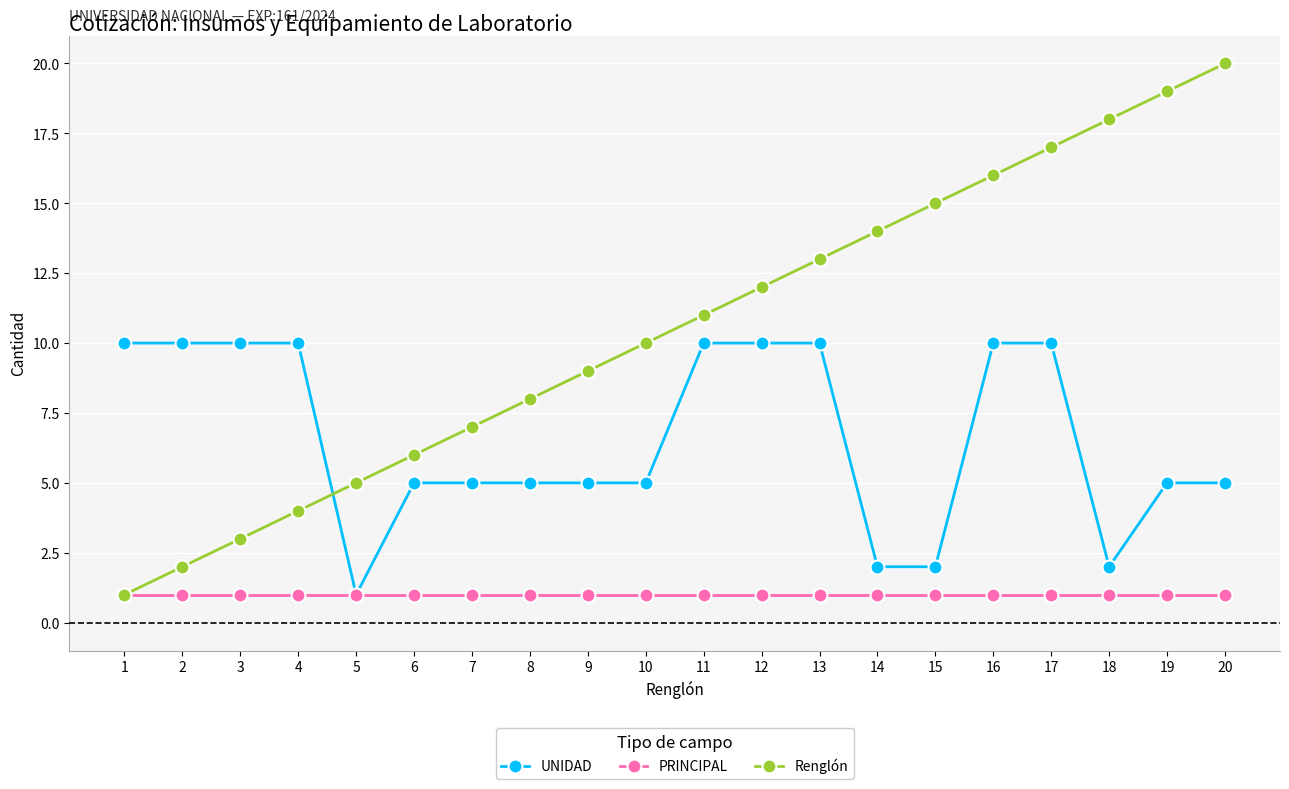

True or false: UNIDAD has a value of 10 at 11.

True